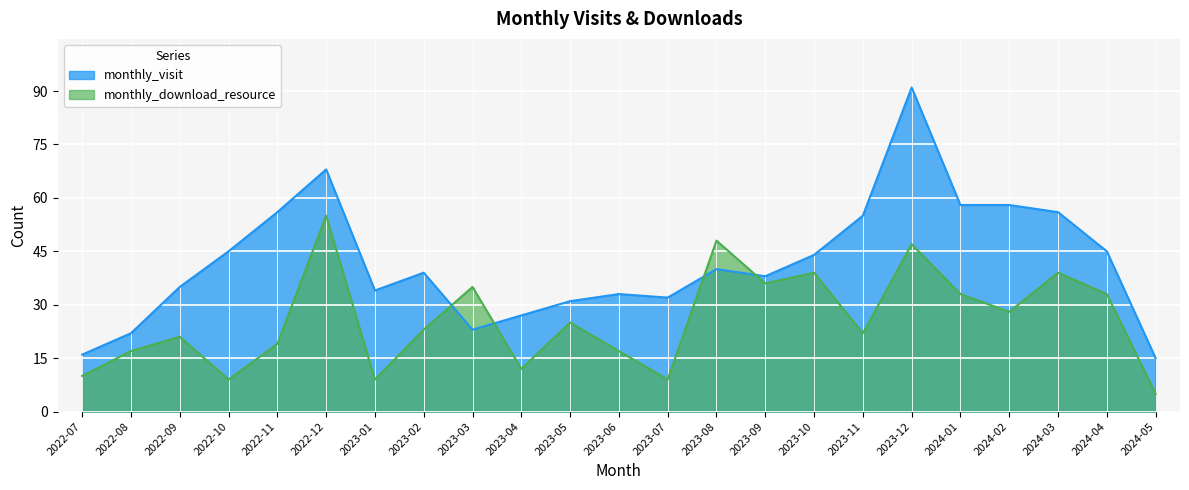

What is the difference between the monthly_visit values at 2023-09 and 2022-07?

22